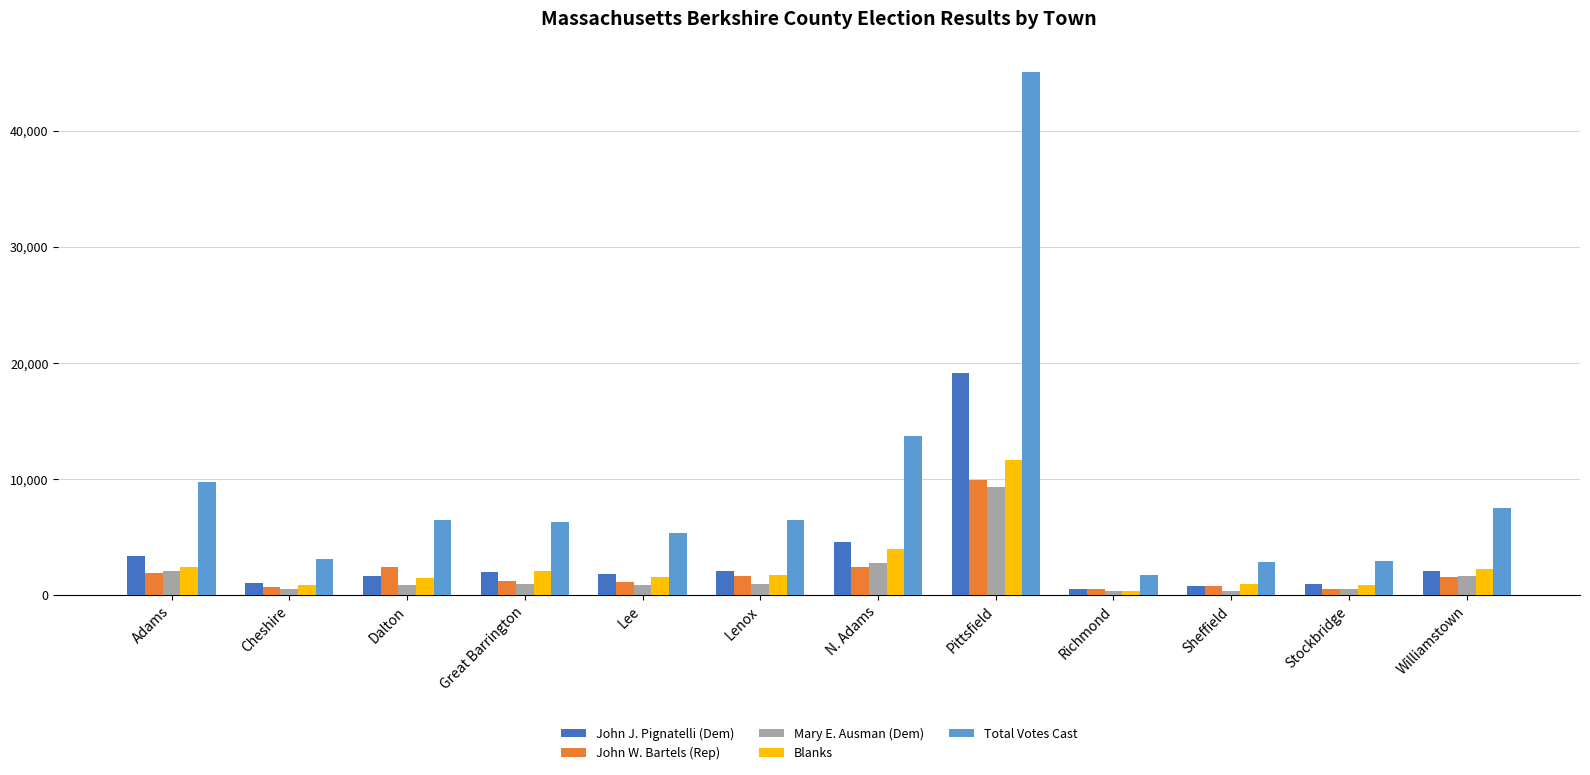

Read the John J. Pignatelli (Dem) value at Stockbridge, to the nearest 50.

1000